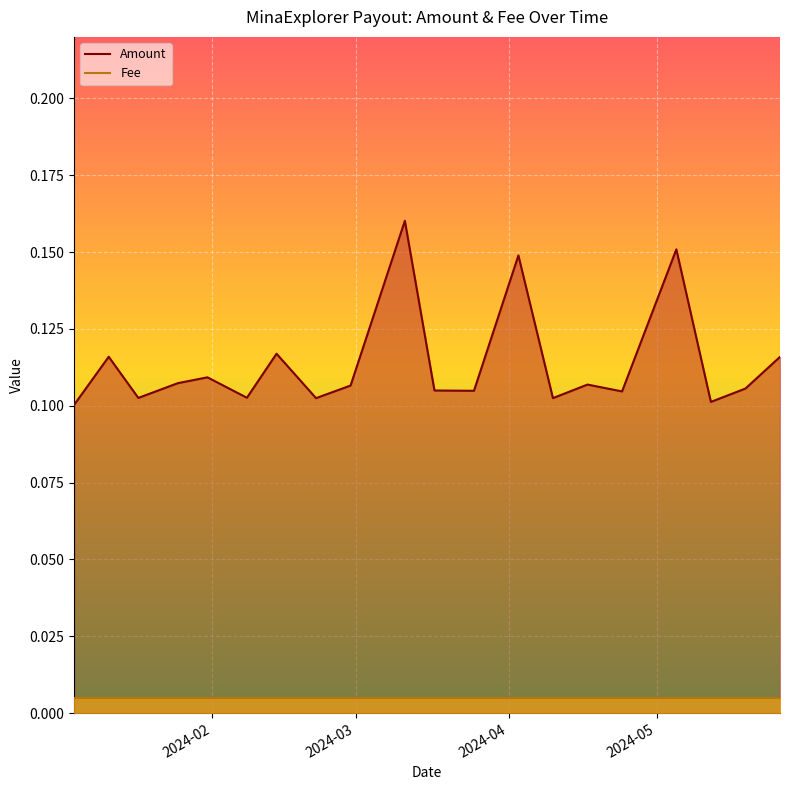

True or false: Fee has more than 1 points higher than both neighbors.

False